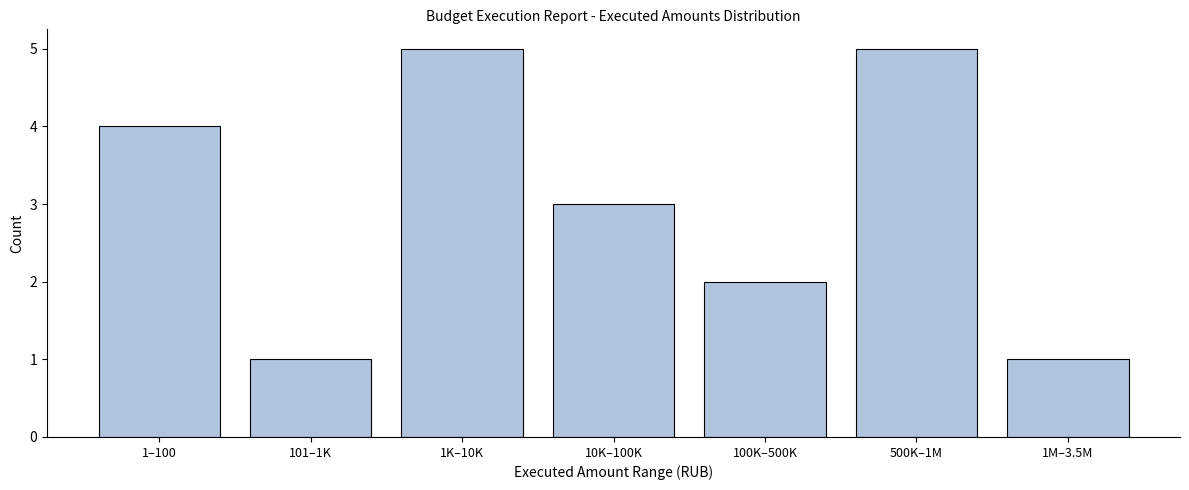

Reading right to left, list all the values displayed in this chart.

1	5	2	3	5	1	4